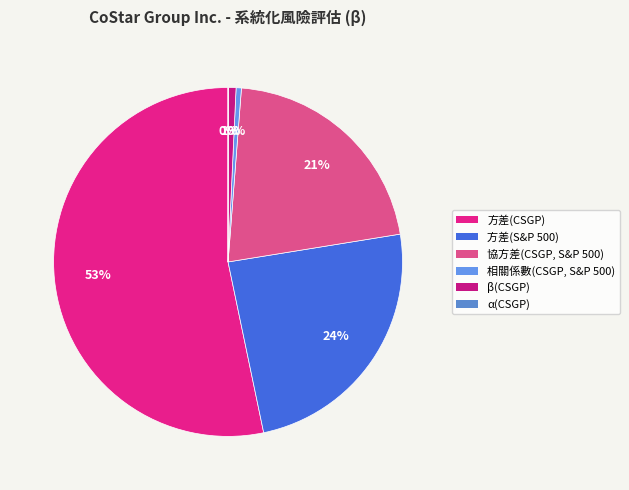

Is it true that β(CSGP) is 1% of the pie?

True